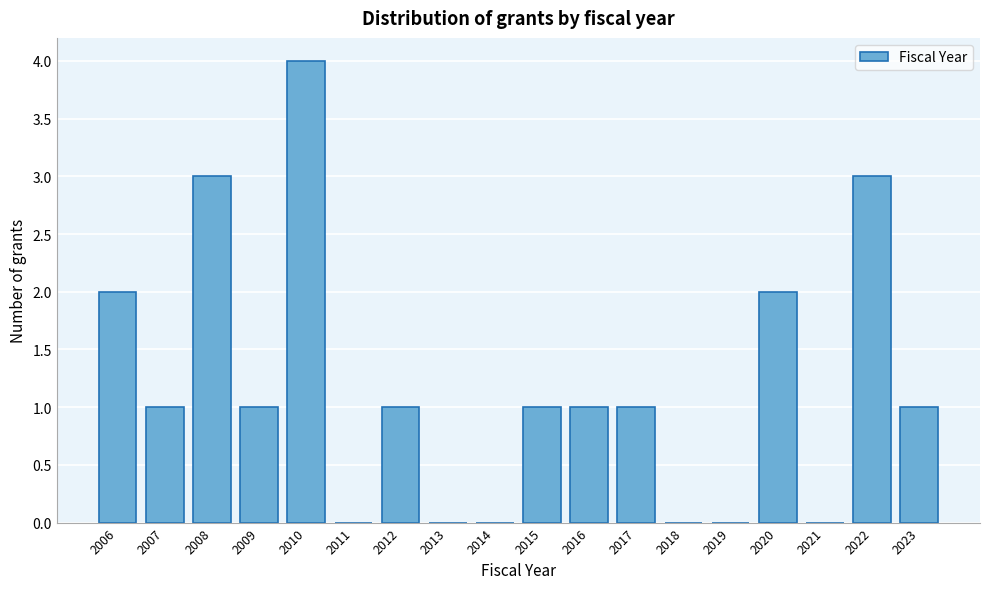

Reading left to right, list every bar in this chart as the range it spans on the x-axis followed by its height. The values are not printed on the chart, so give them approximately, as read against the axis.

2005.5 to 2006.5: 2
2006.5 to 2007.5: 1
2007.5 to 2008.5: 3
2008.5 to 2009.5: 1
2009.5 to 2010.5: 4
2010.5 to 2011.5: 0
2011.5 to 2012.5: 1
2012.5 to 2013.5: 0
2013.5 to 2014.5: 0
2014.5 to 2015.5: 1
2015.5 to 2016.5: 1
2016.5 to 2017.5: 1
2017.5 to 2018.5: 0
2018.5 to 2019.5: 0
2019.5 to 2020.5: 2
2020.5 to 2021.5: 0
2021.5 to 2022.5: 3
2022.5 to 2023.5: 1